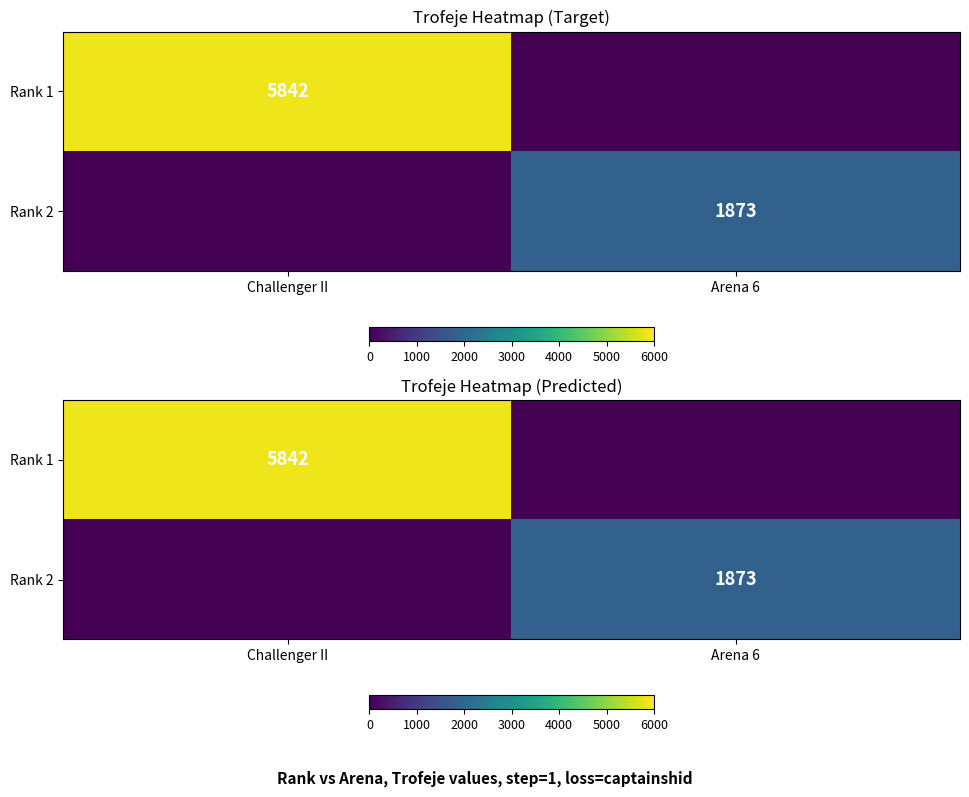

Is it true that Rank 2 equals 1873 at Arena 6?

True